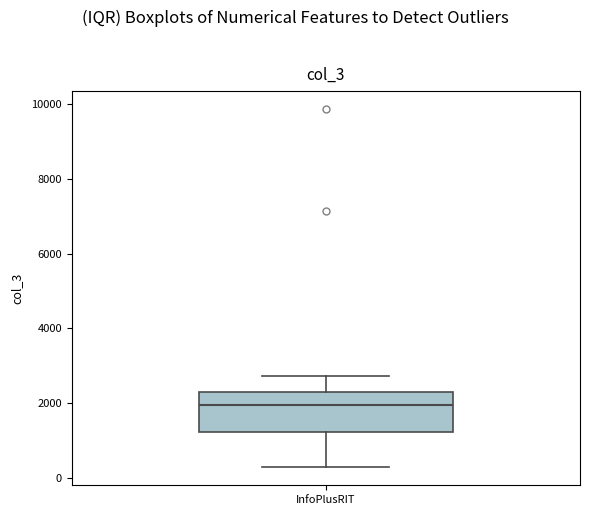

Read this box plot against the y-axis: the position of the median line, the range covered by the box, and the ends of both whiskers. The values are not printed on the chart, so give them approximately, as read against the axis.

median 2000, box 1200 to 2200, whiskers 200 to 2800